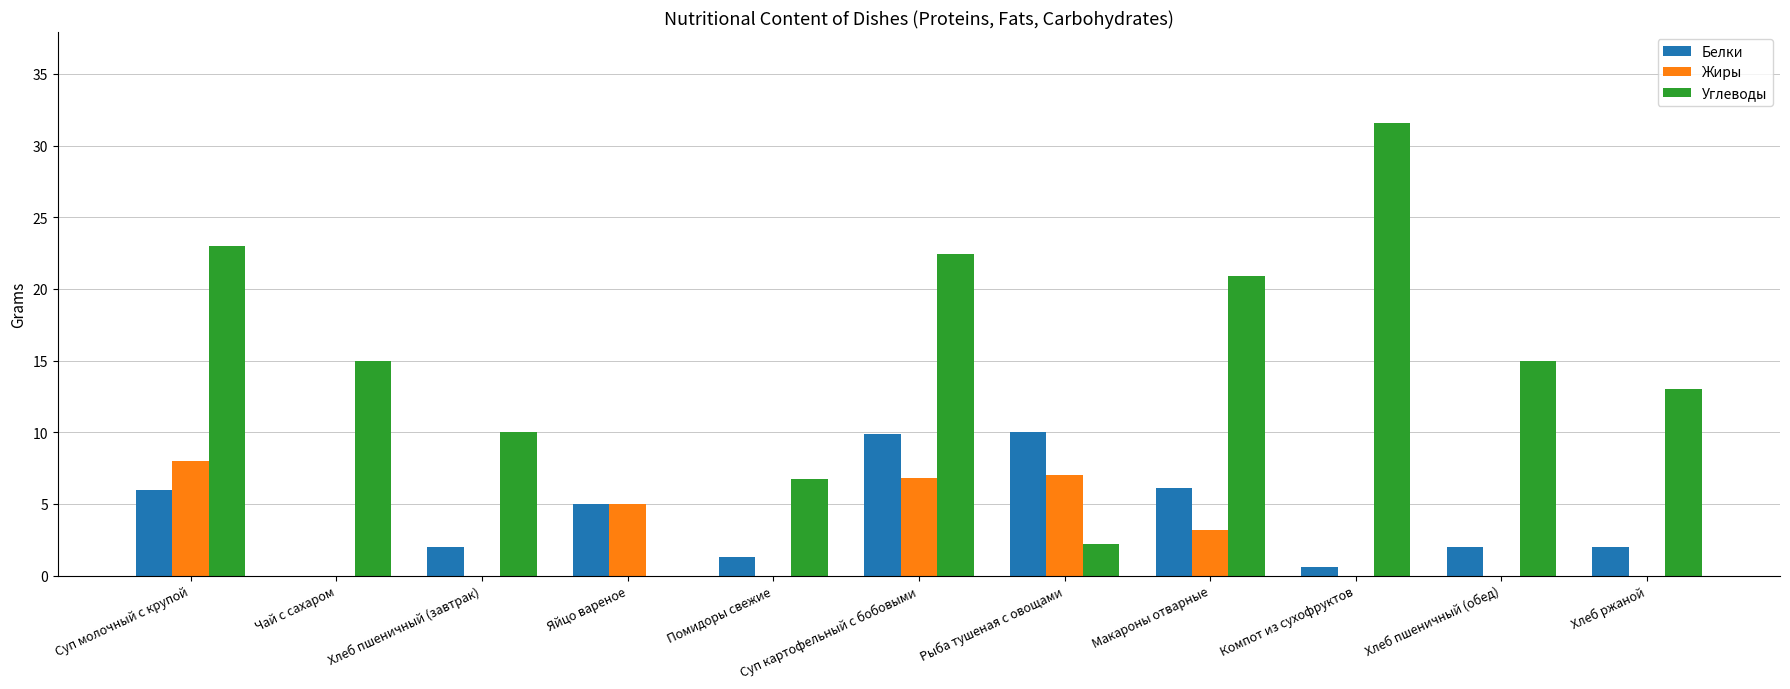

What is the sum of the Белки values at Хлеб ржаной and Компот из сухофруктов?

2.6